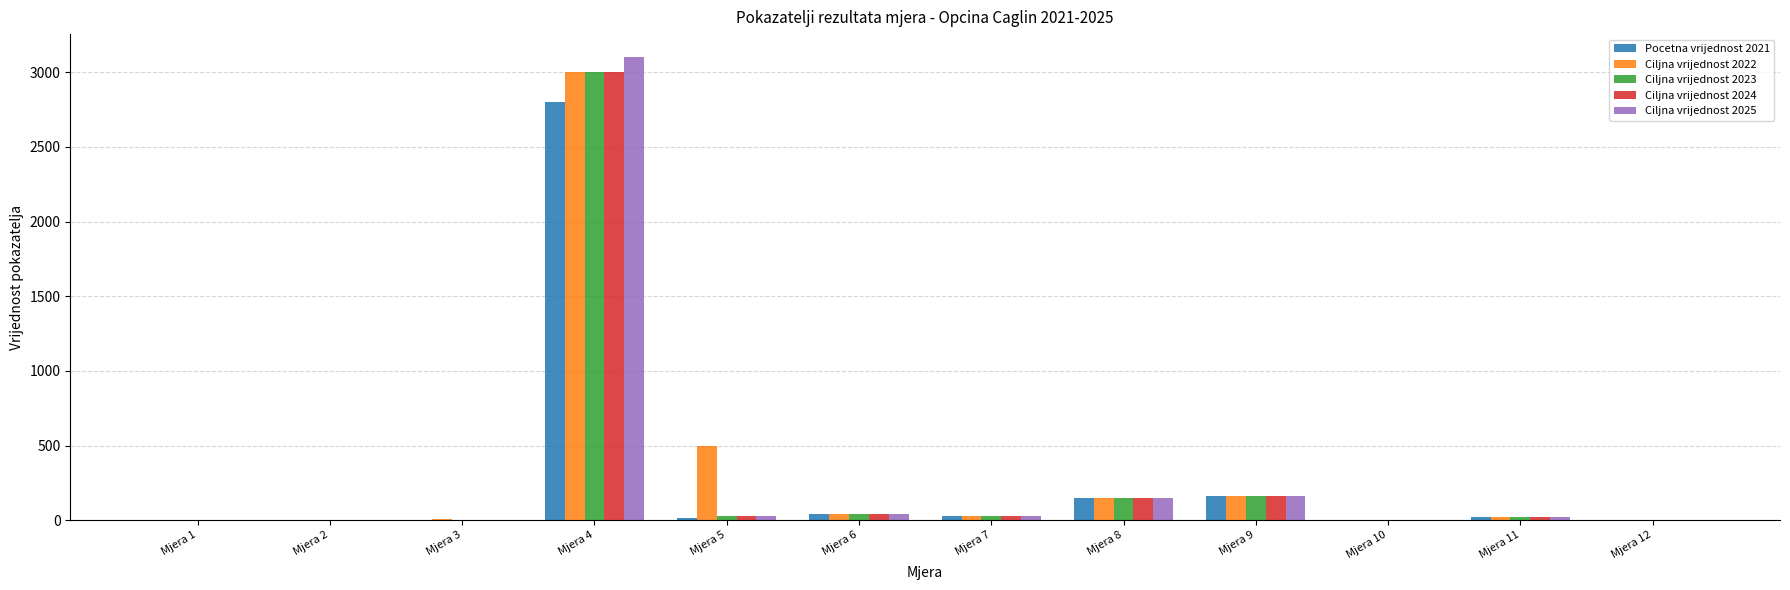

Which series changed the most between Mjera 3 and Mjera 4?

Ciljna vrijednost 2025